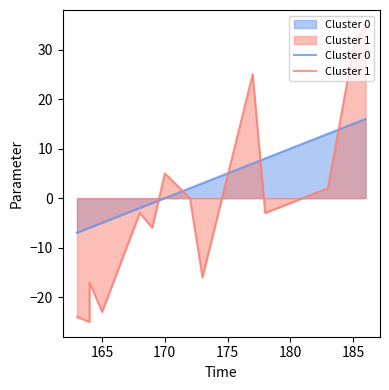

The Cluster 1 series shows 42 at 185. True or false?

False